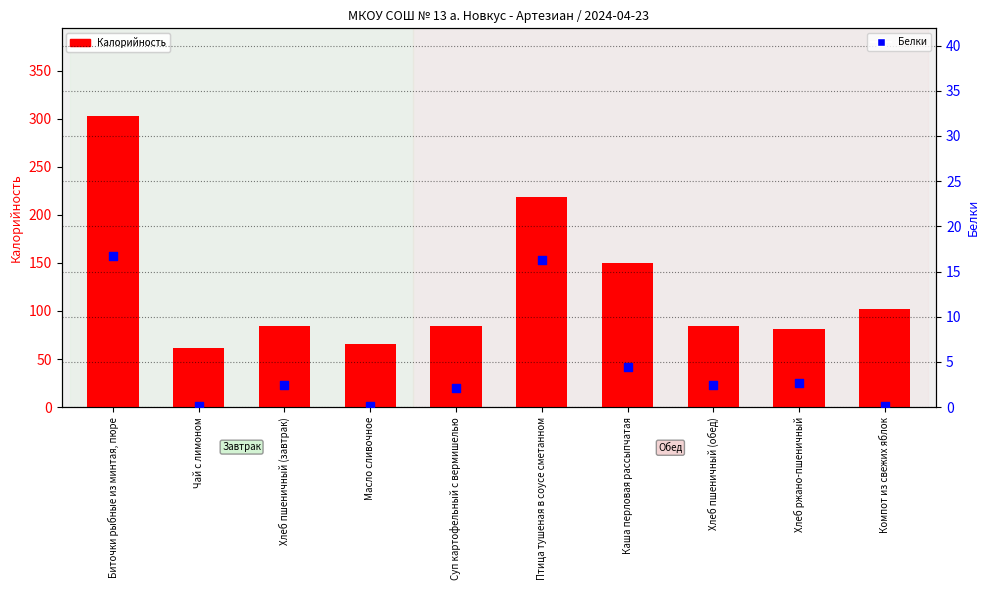

Which series contains the lowest Y value?

Белки